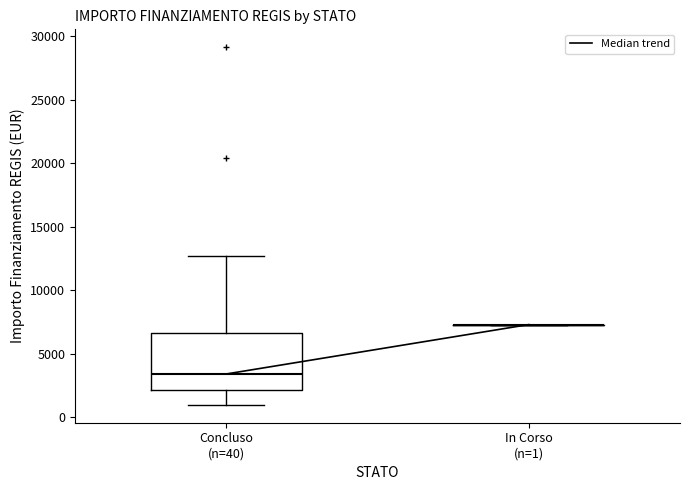

Reading left to right, read every box against the y-axis: the position of its median line, the range the box covers, and the ends of its whiskers. The values are not printed on the chart, so give them approximately, as read against the axis.

Concluso (n=40): median 3500, box 2000 to 6500, whiskers 1000 to 12500
In Corso (n=1): box collapsed to a line at 7500, whiskers 7500 to 7500